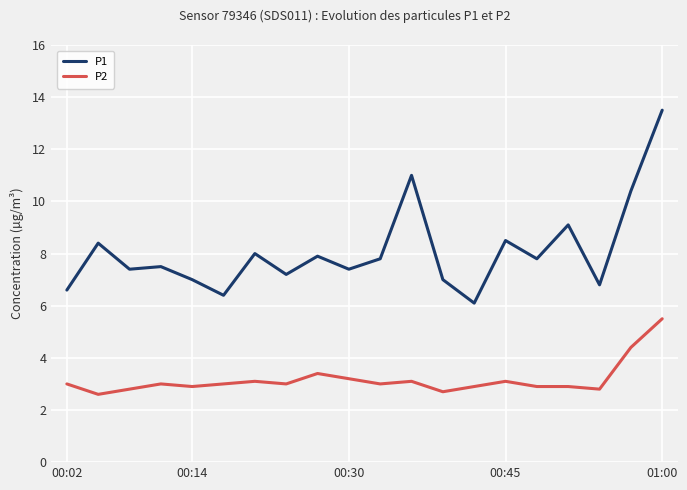

True or false: P2 and P1 cross at least once.

False